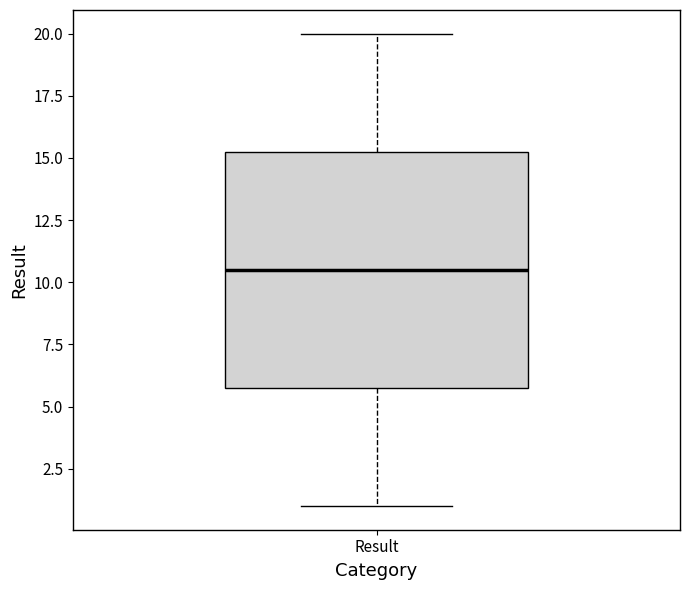

Where does the median line of the box for Result sit on the y-axis? The values are not printed on the chart, so give them approximately, as read against the axis.

10.5